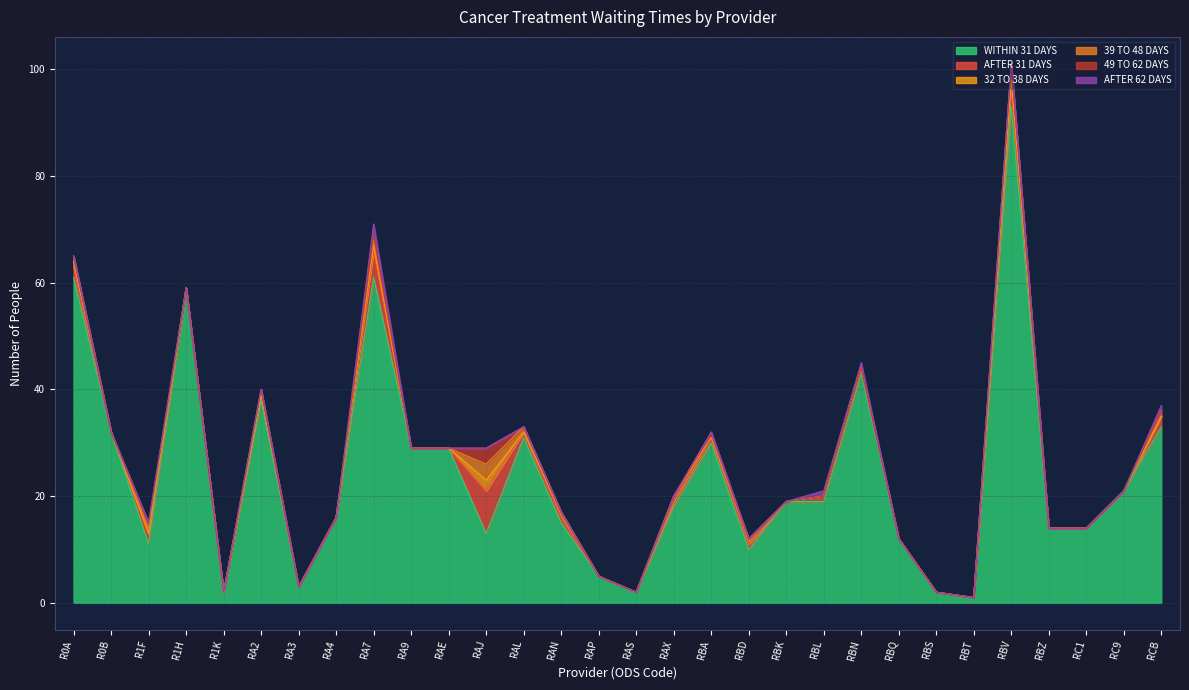

What is the label of the 18th point from the left?

RBA